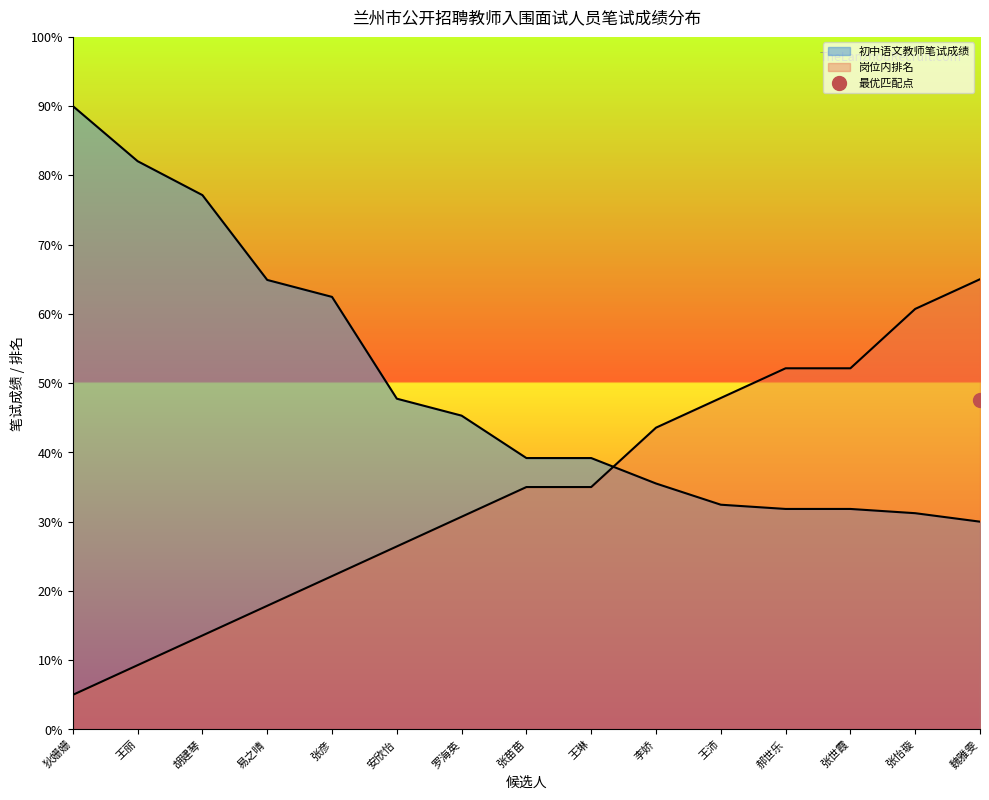

Rank the categories by 初中语文教师 value from highest to lowest.

狄姗姗, 王丽, 胡建琴, 易之晴, 张彦, 安欣怡, 罗海英, 张苗苗, 王琳, 李娇, 王沛, 郝世乐, 张世霞, 张怡璇, 魏雅雯